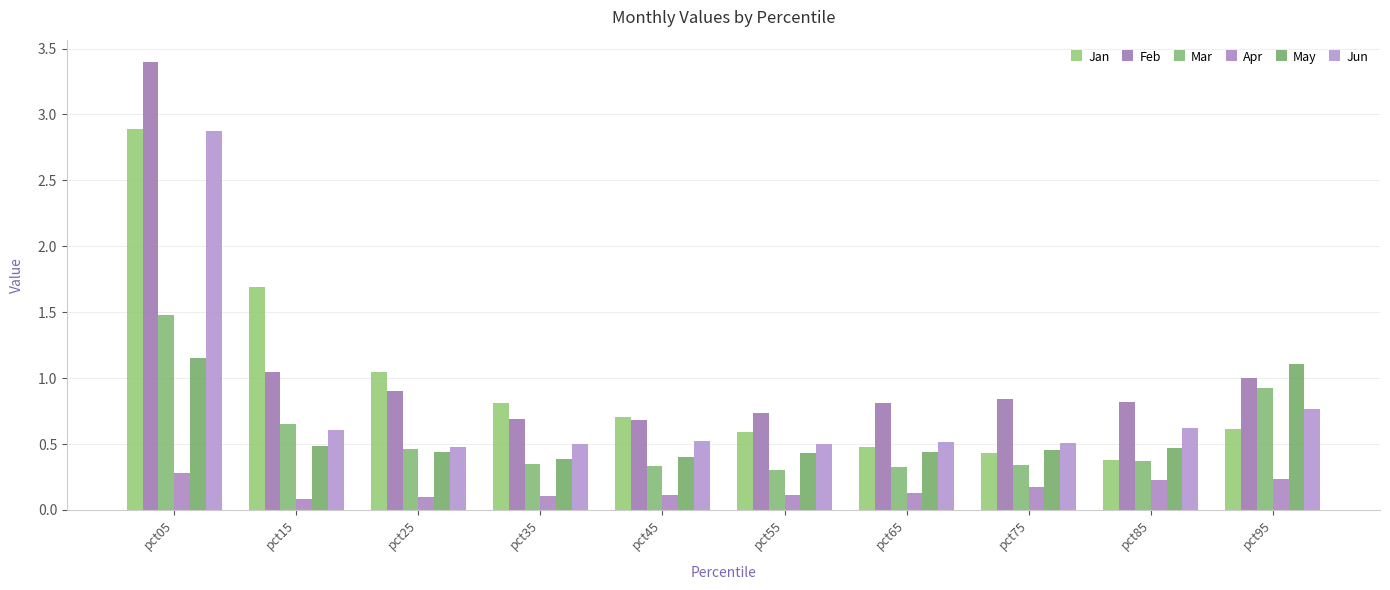

The value of Jun at pct65 is 0.5. True or false?

True